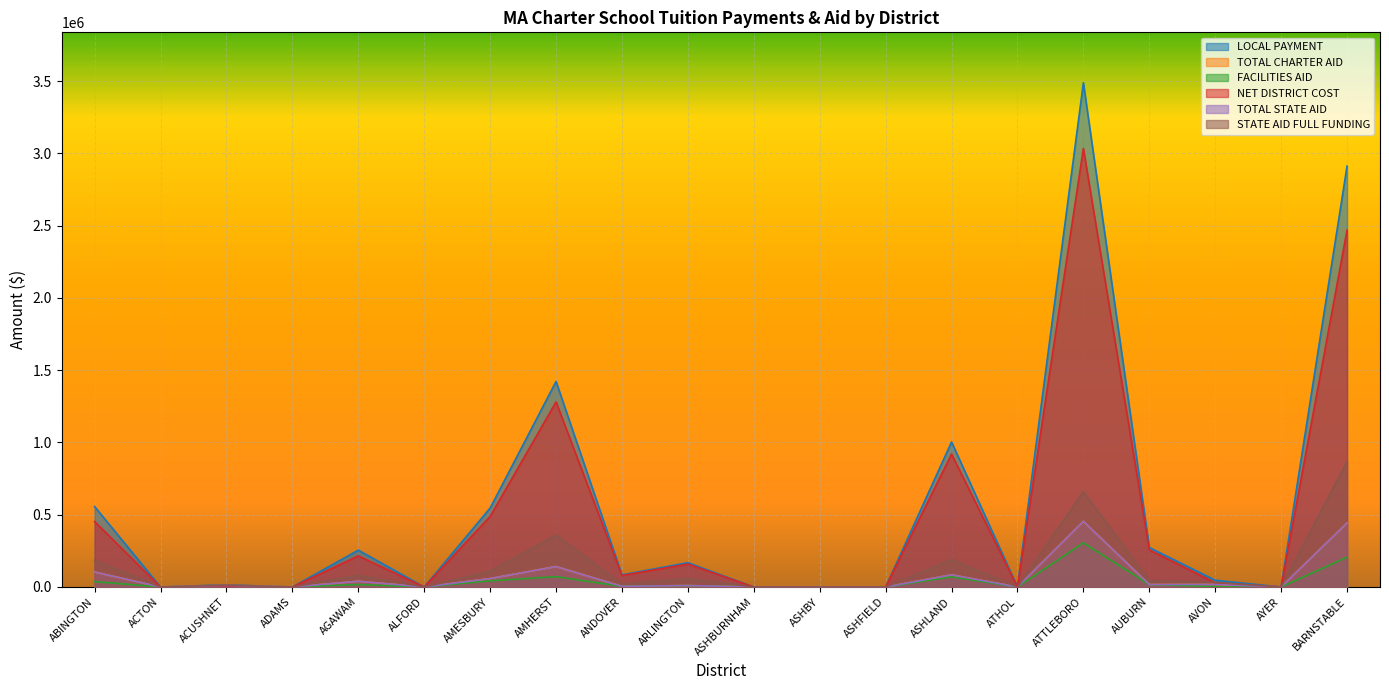

Reading left to right, extract all data points from this chart.

LOCAL PAYMENT: ABINGTON=556333.0	ACTON=0.0	ACUSHNET=14885.0	ADAMS=0.0	AGAWAM=255009.0	ALFORD=0.0	AMESBURY=546280.0	AMHERST=1422134.0	ANDOVER=83937.0	ARLINGTON=168201.0	ASHBURNHAM=0.0	ASHBY=0.0	ASHFIELD=0.0	ASHLAND=1003590.0	ATHOL=0.0	ATTLEBORO=3489063.0	AUBURN=273179.0	AVON=46824.0	AYER=0.0	BARNSTABLE=2912261.0
TOTAL CHARTER AID: ABINGTON=103344.8	ACTON=0.0	ACUSHNET=10878.6	ADAMS=0.0	AGAWAM=39735.9	ALFORD=0.0	AMESBURY=58348.2	AMHERST=141367.3	ANDOVER=4465.0	ARLINGTON=9823.0	ASHBURNHAM=0.0	ASHBY=0.0	ASHFIELD=0.0	ASHLAND=84237.5	ATHOL=0.0	ATTLEBORO=454453.3	AUBURN=16967.0	AVON=17534.3	AYER=0.0	BARNSTABLE=443225.5
FACILITIES AID: ABINGTON=37506.0	ACTON=0.0	ACUSHNET=893.0	ADAMS=0.0	AGAWAM=16967.0	ALFORD=0.0	AMESBURY=42864.0	AMHERST=71440.0	ANDOVER=4465.0	ARLINGTON=9823.0	ASHBURNHAM=0.0	ASHBY=0.0	ASHFIELD=0.0	ASHLAND=70547.0	ATHOL=0.0	ATTLEBORO=305406.0	AUBURN=16967.0	AVON=2679.0	AYER=0.0	BARNSTABLE=206283.0
NET DISTRICT COST: ABINGTON=452988.2	ACTON=0.0	ACUSHNET=4006.4	ADAMS=0.0	AGAWAM=215273.1	ALFORD=0.0	AMESBURY=487931.8	AMHERST=1280766.7	ANDOVER=79472.0	ARLINGTON=158378.0	ASHBURNHAM=0.0	ASHBY=0.0	ASHFIELD=0.0	ASHLAND=919352.5	ATHOL=0.0	ATTLEBORO=3034609.7	AUBURN=256212.0	AVON=29289.7	AYER=0.0	BARNSTABLE=2469035.5
TOTAL STATE AID: ABINGTON=103344.8	ACTON=0.0	ACUSHNET=10878.6	ADAMS=0.0	AGAWAM=39735.9	ALFORD=0.0	AMESBURY=58348.2	AMHERST=141367.3	ANDOVER=4465.0	ARLINGTON=9823.0	ASHBURNHAM=0.0	ASHBY=0.0	ASHFIELD=0.0	ASHLAND=84237.5	ATHOL=0.0	ATTLEBORO=454453.3	AUBURN=16967.0	AVON=17534.3	AYER=0.0	BARNSTABLE=443225.5
STATE AID FULL FUNDING: ABINGTON=183495.8	ACTON=0.0	ACUSHNET=13430.8	ADAMS=0.0	AGAWAM=80469.5	ALFORD=0.0	AMESBURY=108909.2	AMHERST=359422.2	ANDOVER=20297.0	ARLINGTON=58862.5	ASHBURNHAM=0.0	ASHBY=0.0	ASHFIELD=0.0	ASHLAND=190025.2	ATHOL=0.0	ATTLEBORO=660026.2	AUBURN=43782.5	AVON=31732.5	AYER=0.0	BARNSTABLE=866635.8